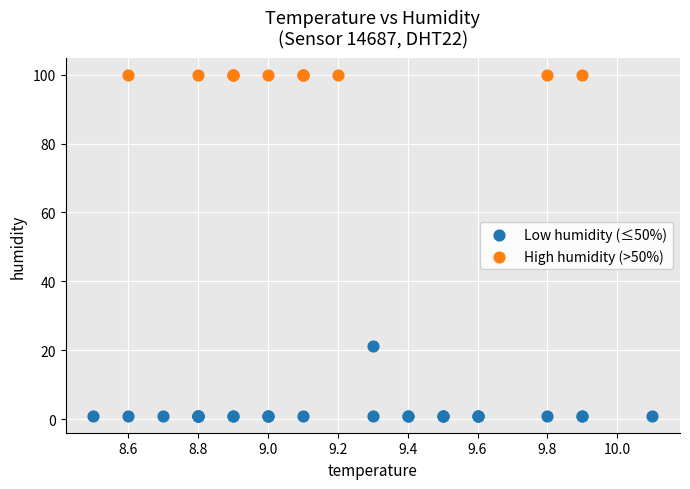

Which series reaches the maximum Y coordinate?

High humidity (>50%)